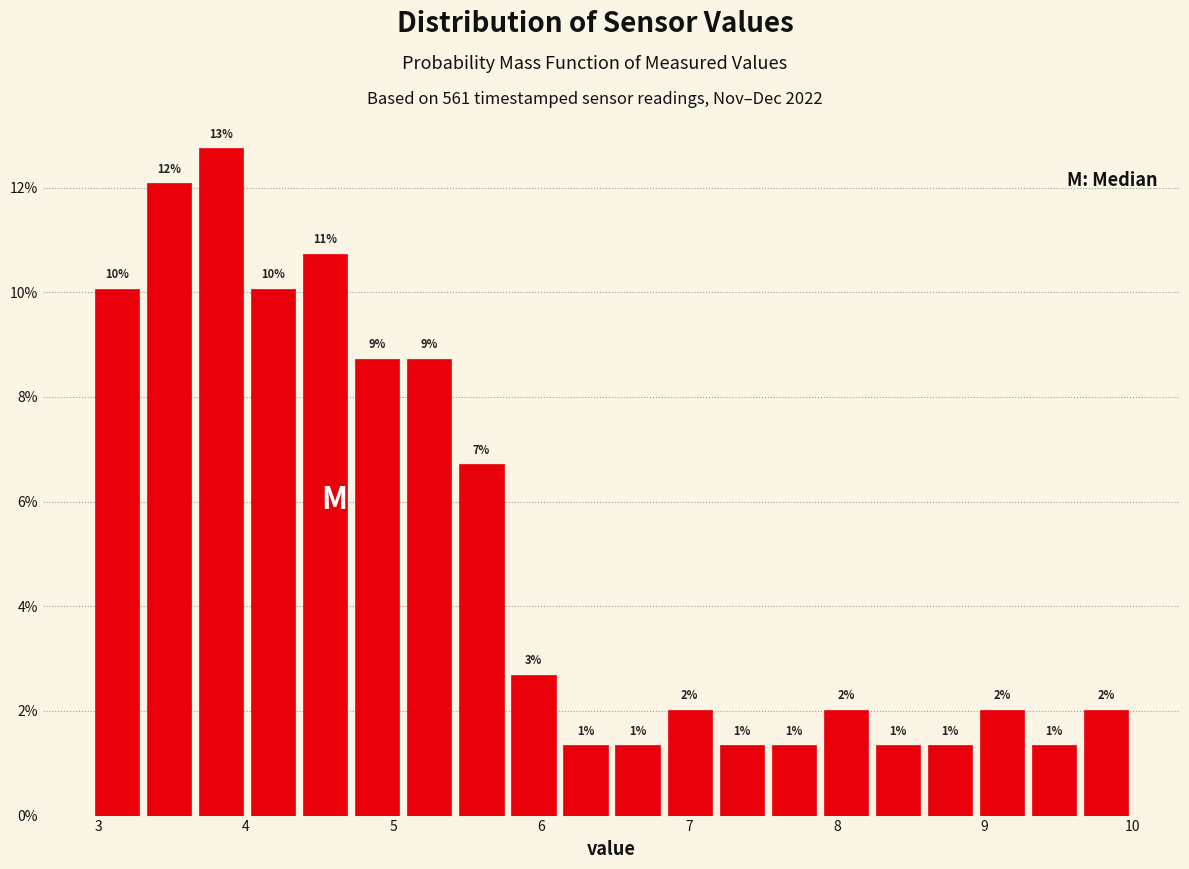

Read against the x-axis, roughly where is the centre of the tallest bar?

3.8